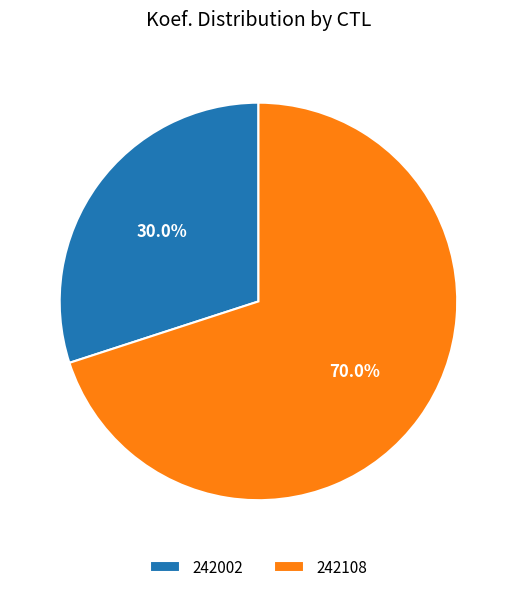

Rank the categories by value from lowest to highest.

242002, 242108